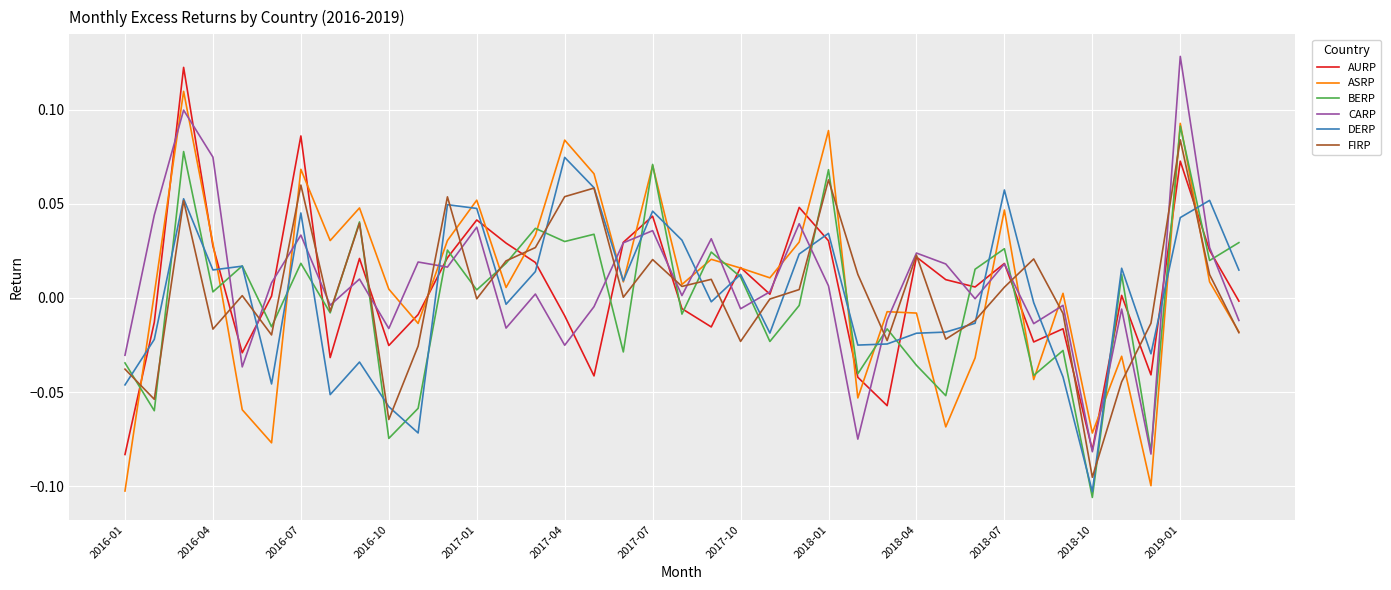

Does the chart display data point markers on the line(s)?

No